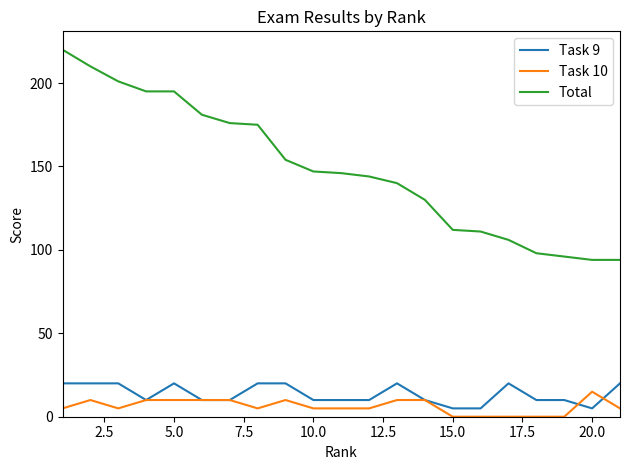

Which series has the widest spread of values?

Total